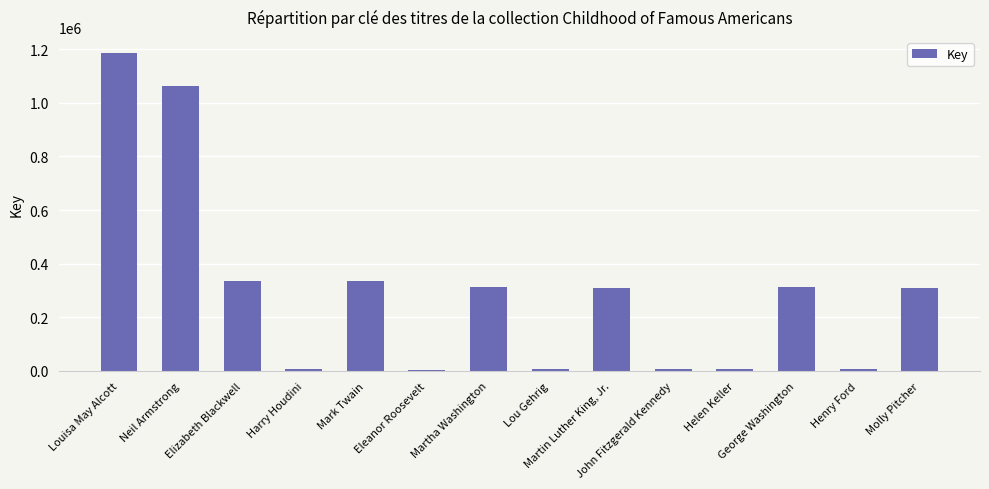

What is the label of the 7th bar from the right?

Lou Gehrig